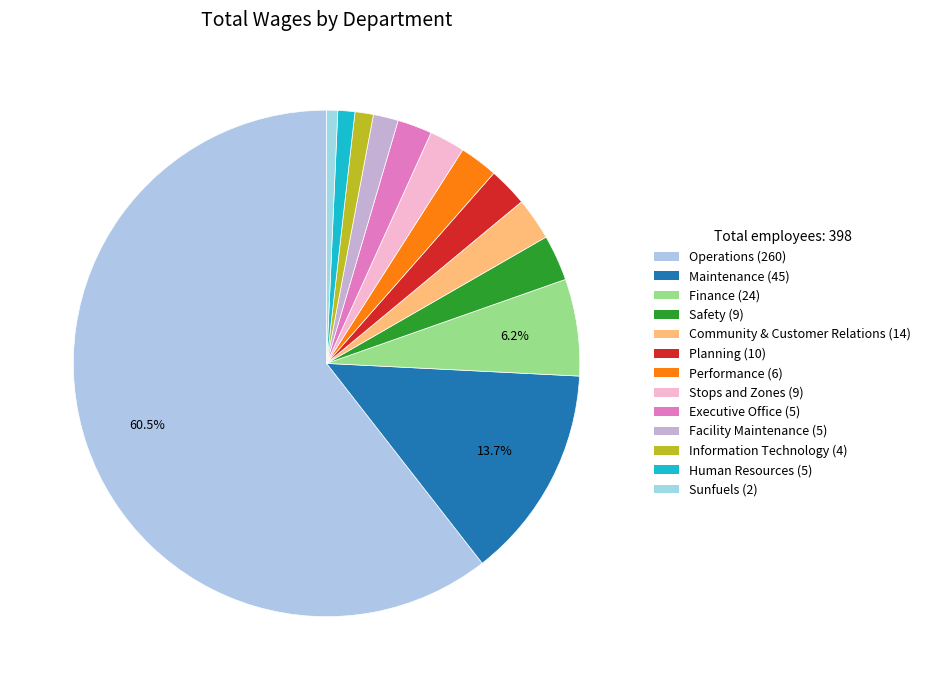

Does any single category account for the majority?

Yes